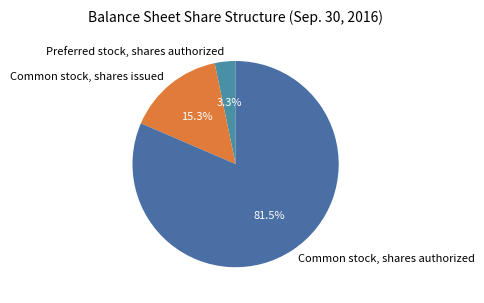

How many segments does this pie chart have?

3